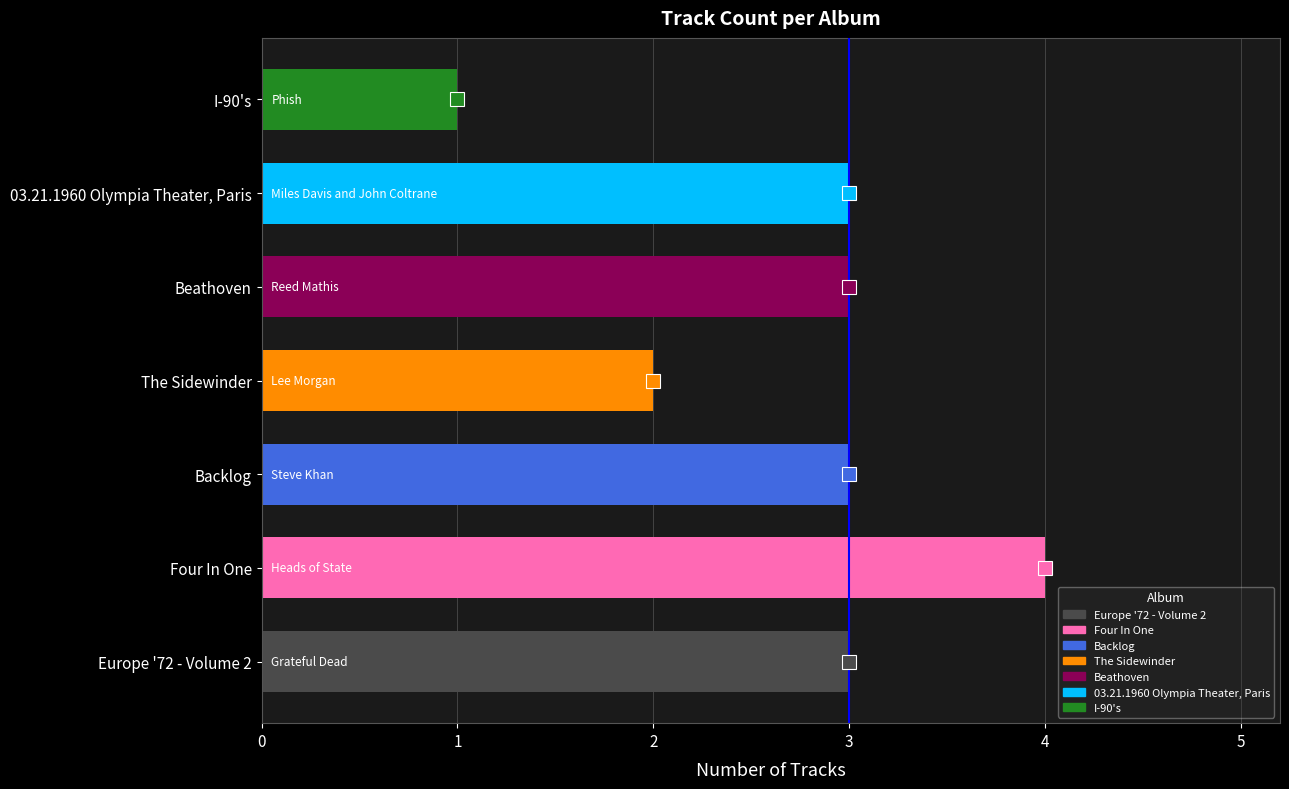

What is the average value?

3